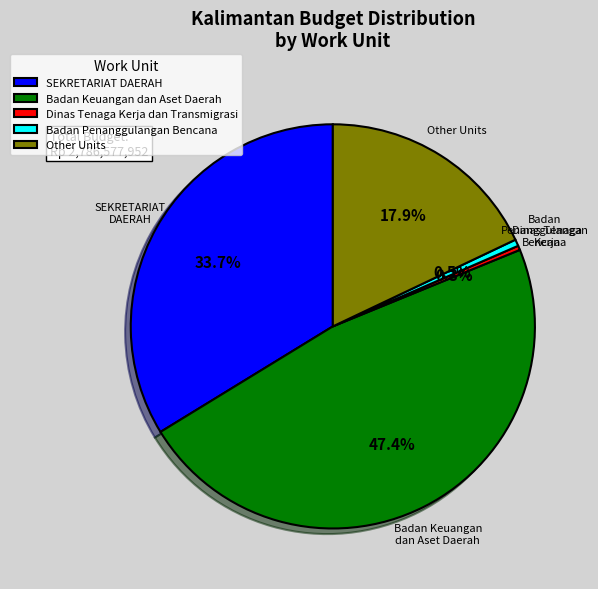

Does any single category account for the majority?

No